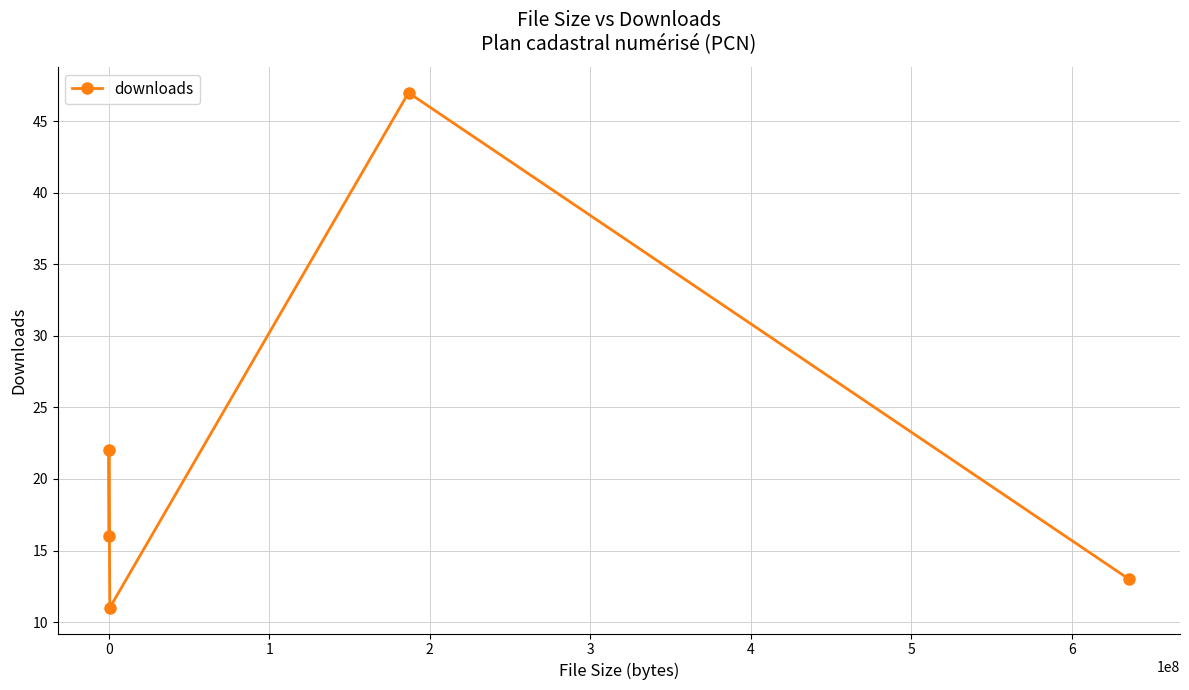

How many interior local valleys (lower than both neighbors) does the data have?

1